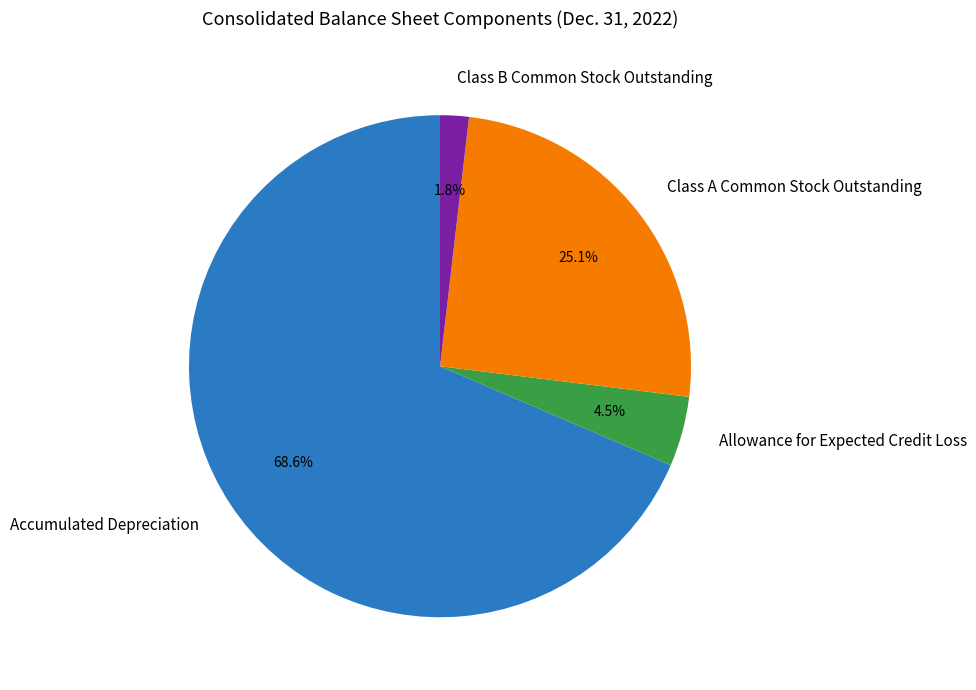

Combined, do Class A Common Stock Outstanding and Accumulated Depreciation account for over 50%?

Yes